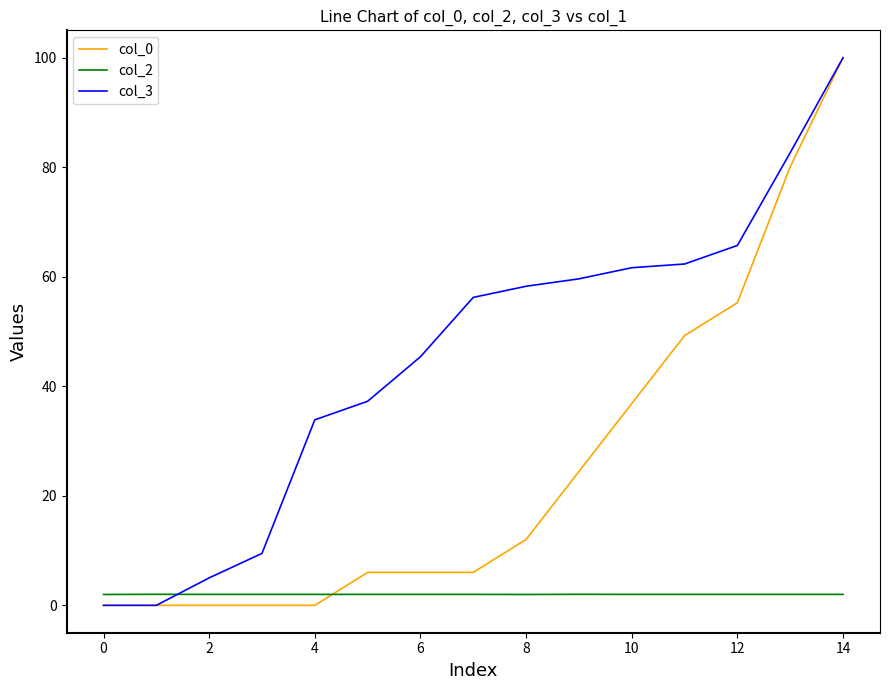

Which series has the largest total across all categories?

col_3